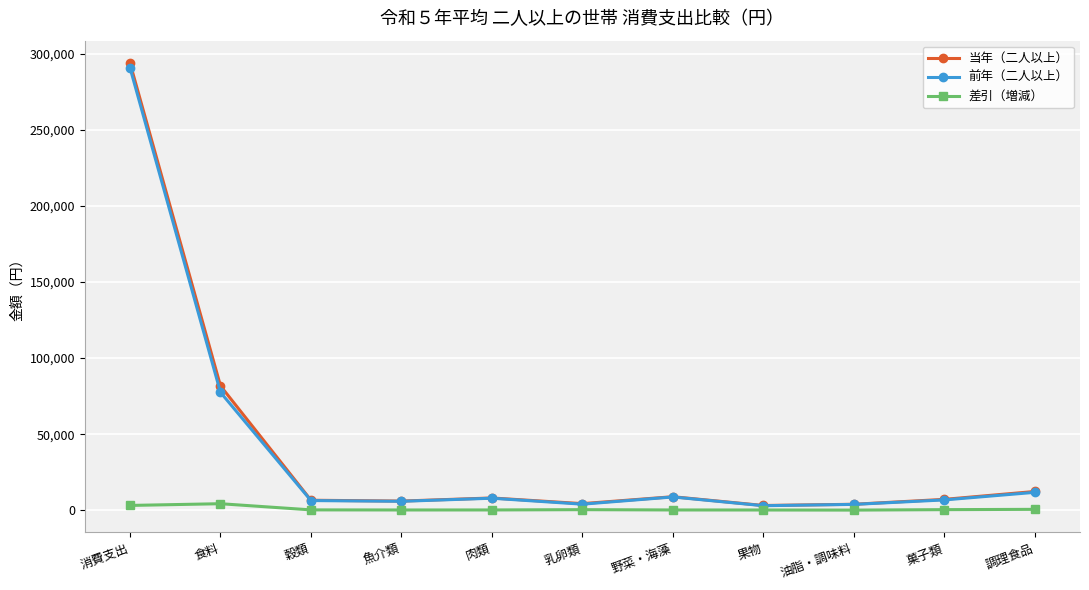

The 差引（増減） series shows 563 at 調理食品. True or false?

True